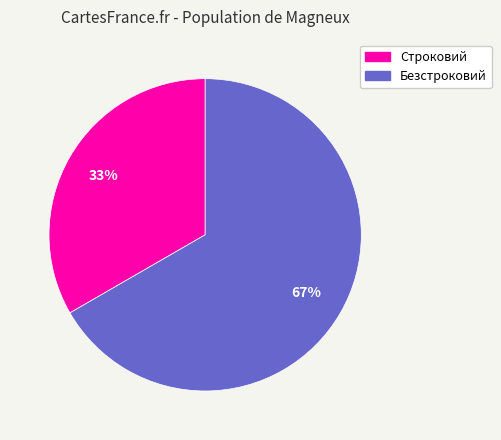

Which slice is the smallest?

Строковий